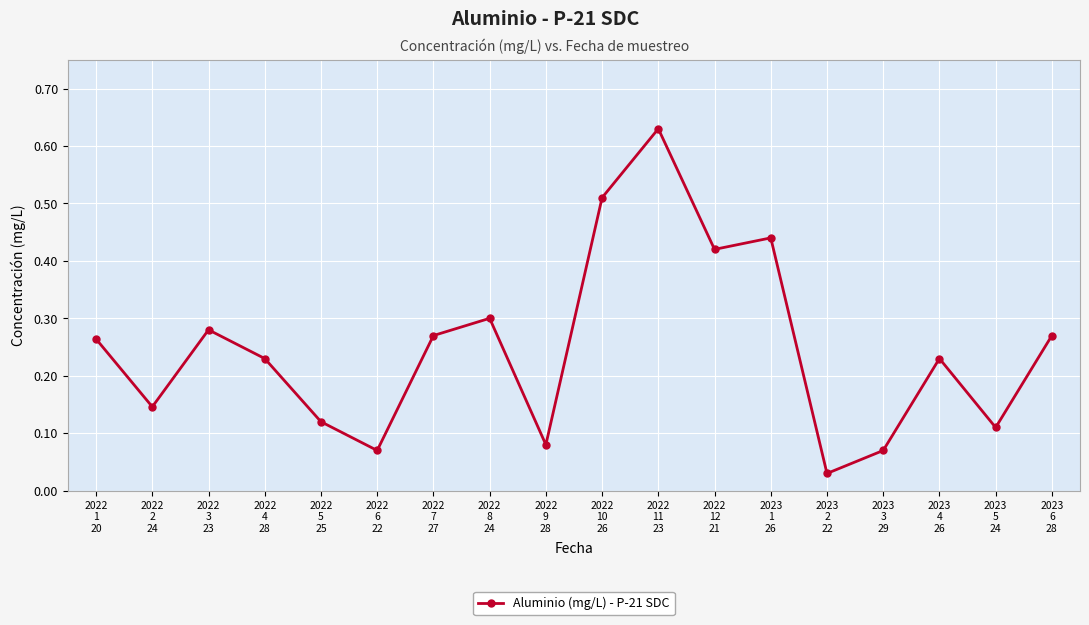

Between 2023
4
26 and 2022
1
20, which is larger?

2022
1
20